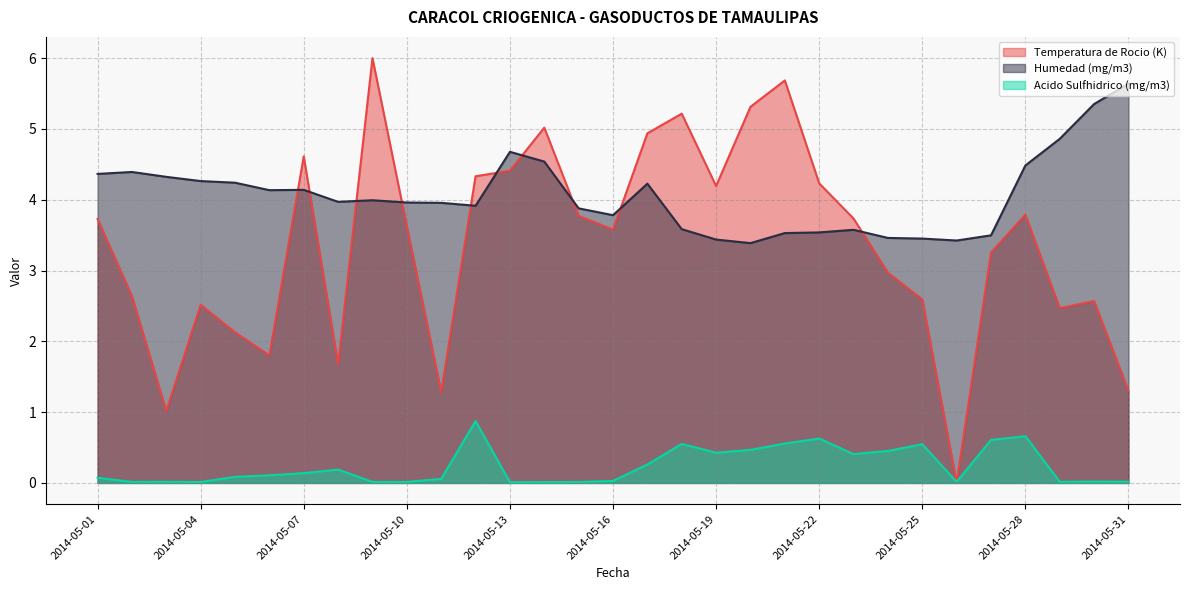

What is the value of the Humedad (mg/m3) point at the 23rd from the left?

3.6